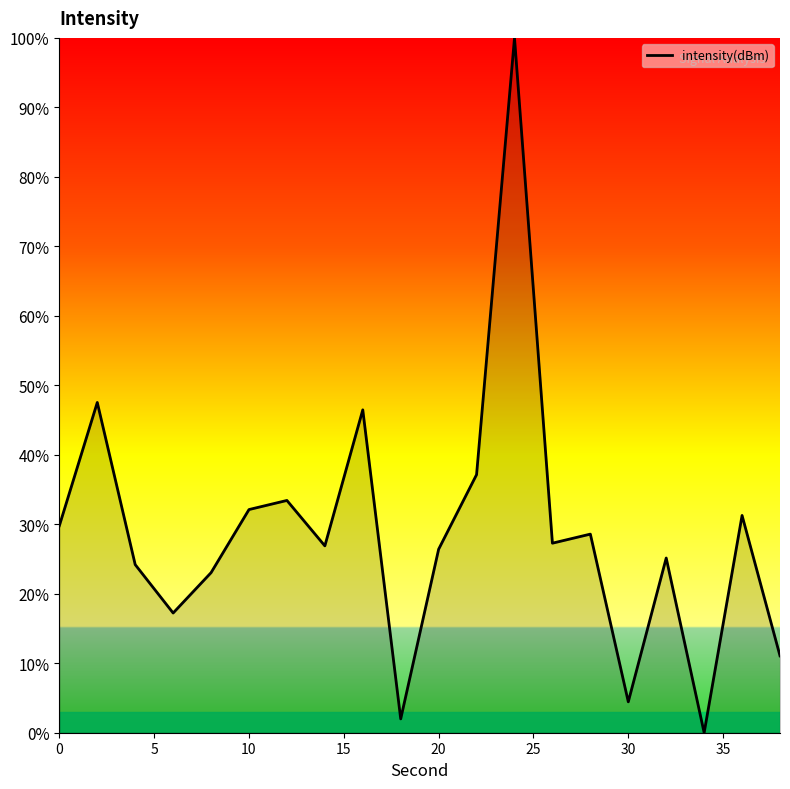

Is this an area chart (filled region under the line)?

No